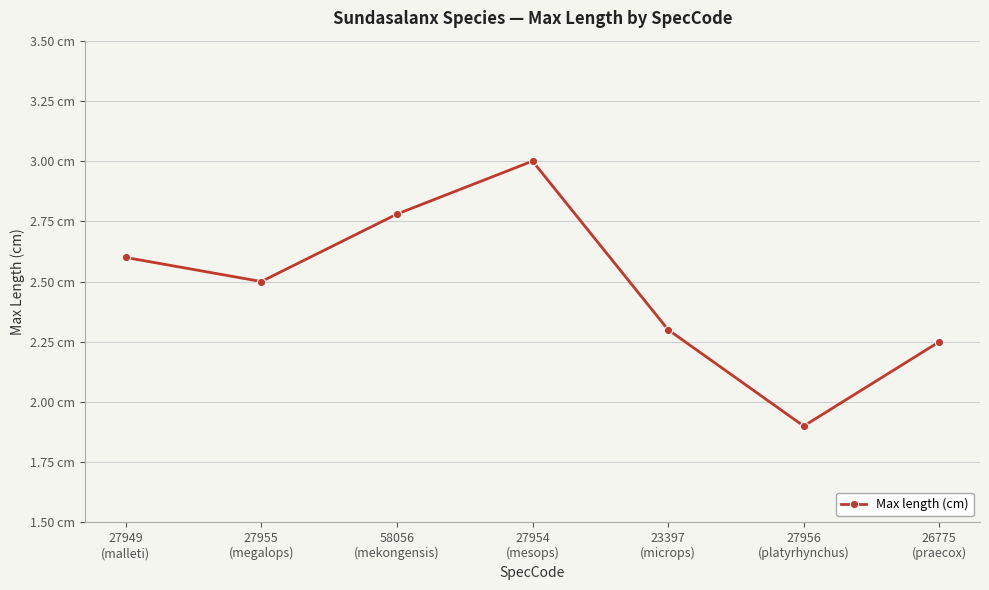

What is the value of the 7th point from the left?

2.2